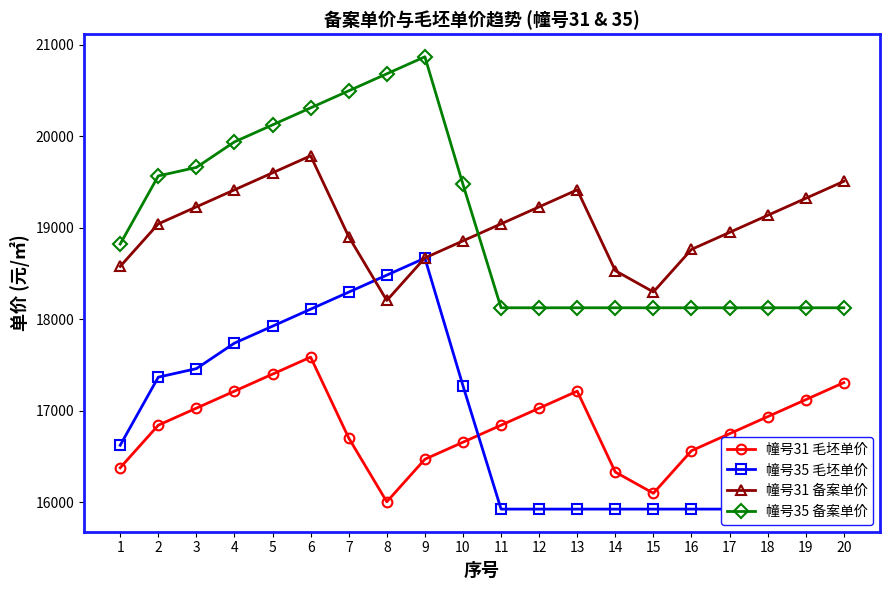

How many data points in 幢号35 备案单价 are less than 18821?

10